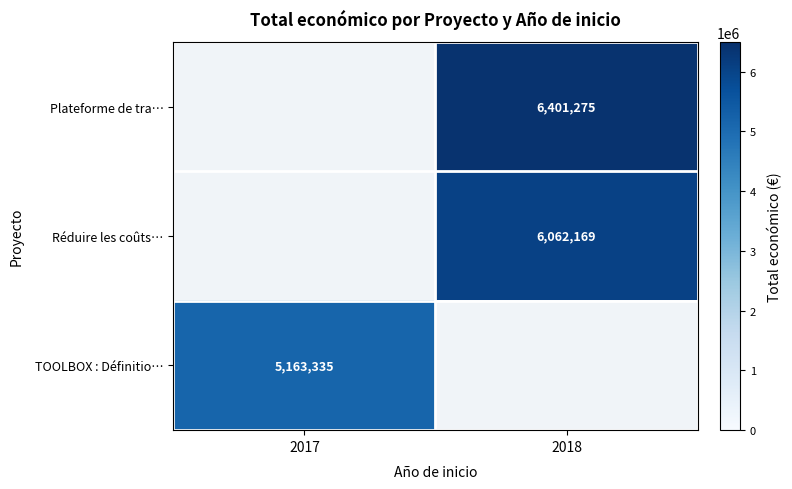

What is the minimum value shown in the chart?

5163335.0